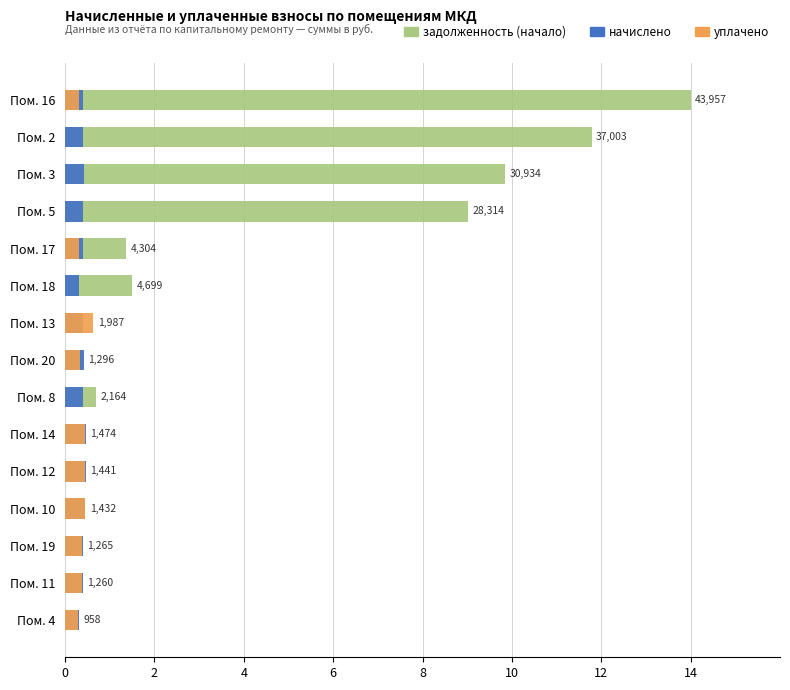

How many уплачено values are between 0 and 1?

15